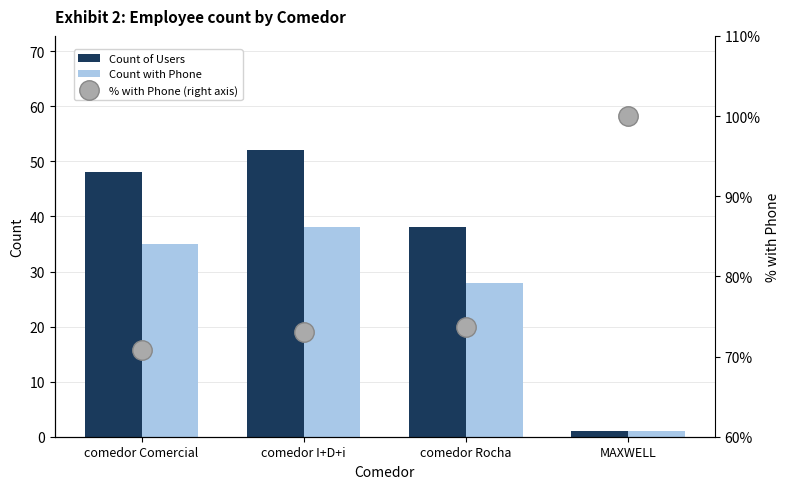

List the series in order of their peak value, highest first.

% with Phone (right axis), Count of Users, Count with Phone